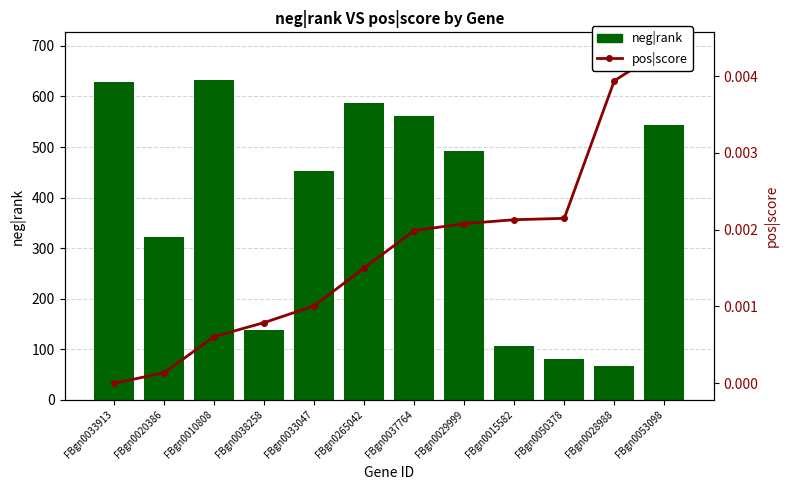

What is the difference between the neg|rank values at FBgn0028988 and FBgn0050378?

13.0